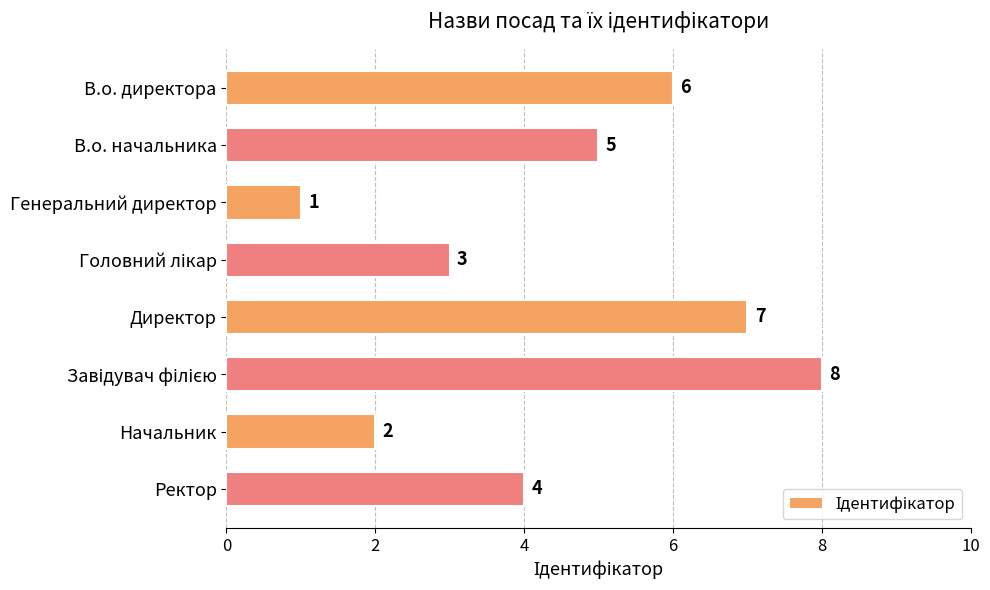

Reading top to bottom, extract all data points from this chart.

6	5	1	3	7	8	2	4